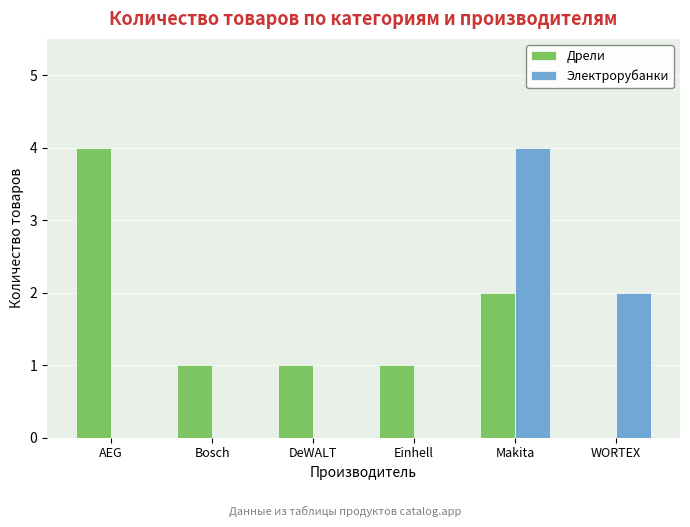

Reading left to right, what are all the values shown in this chart?

Дрели: 4	1	1	1	2	0
Электрорубанки: 0	0	0	0	4	2